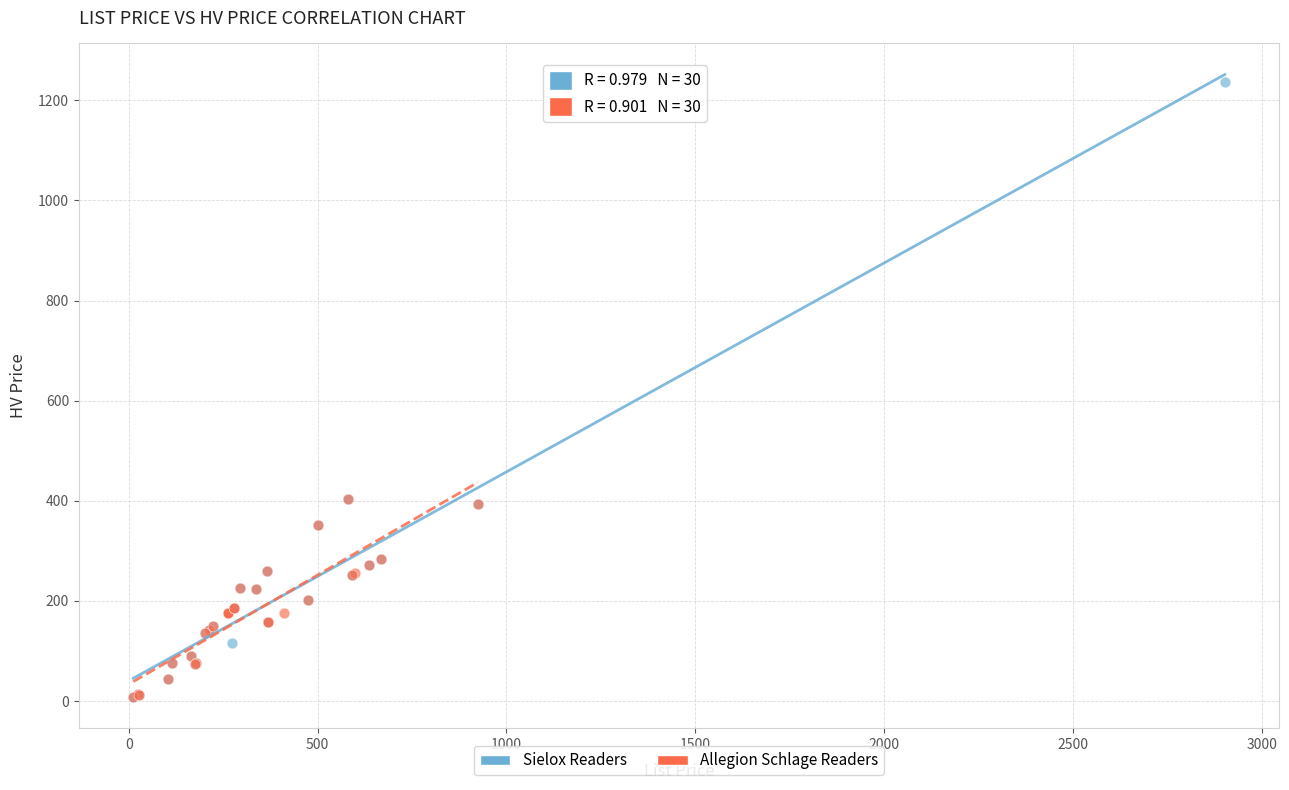

Which series has the widest spread of Y values?

Sielox Readers